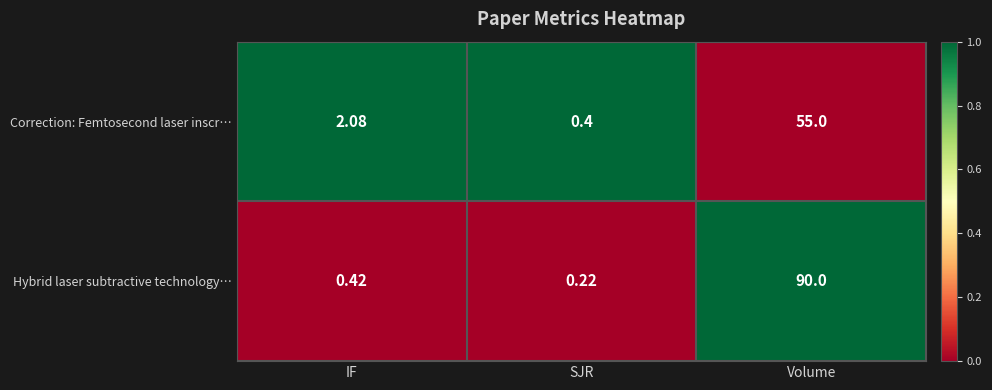

Where is Correction: Femtosecond laser inscr… nearest to the value 27?

IF